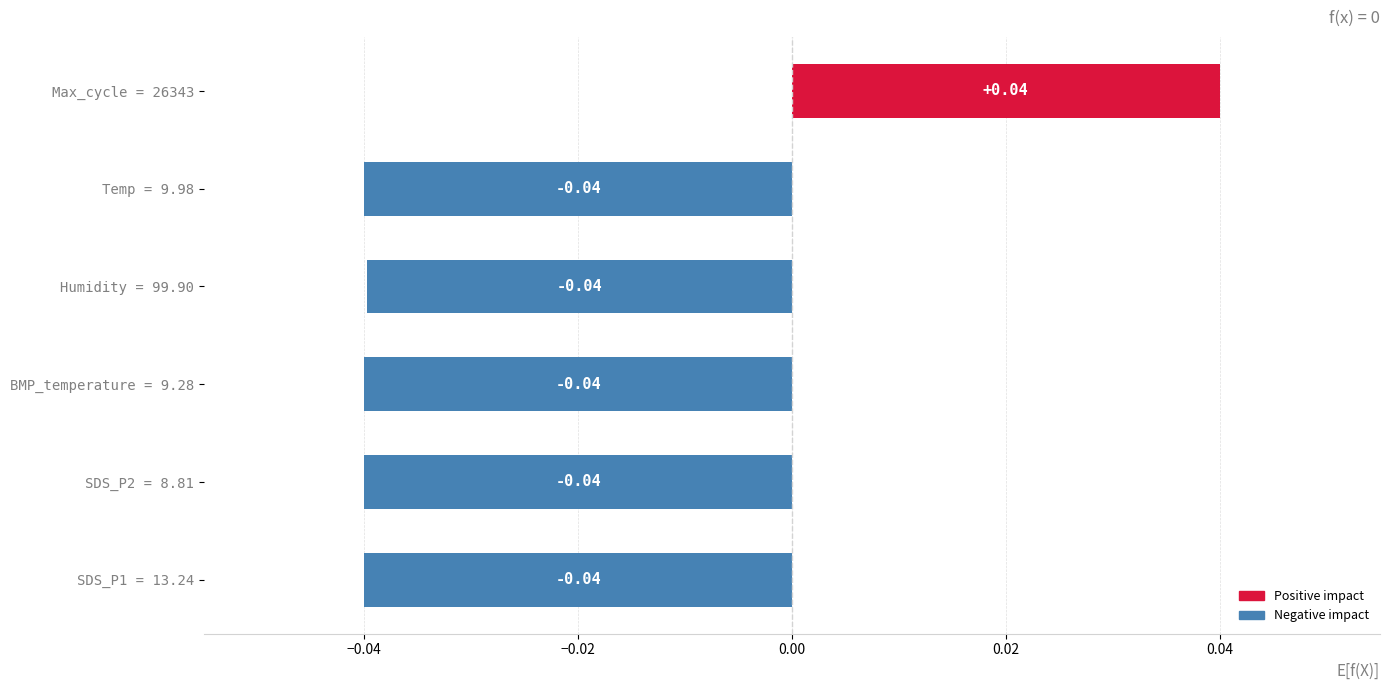

What is the change in value from SDS_P1 = 13.24 to Max_cycle = 26343?

+0.1